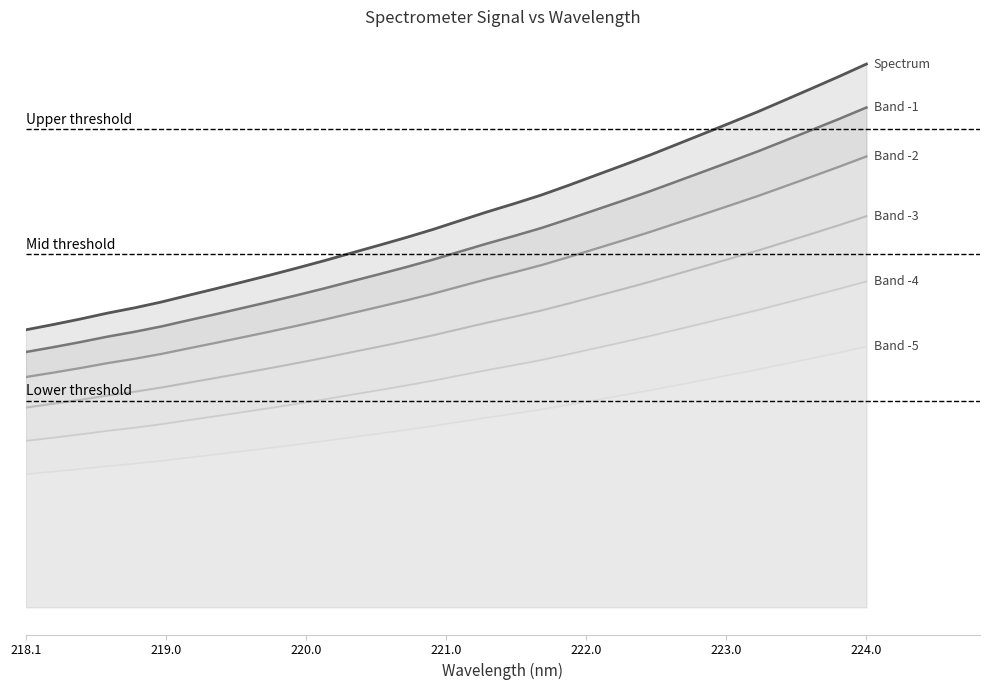

True or false: Spectrum has a value of 1454.2 at 221.0.

True